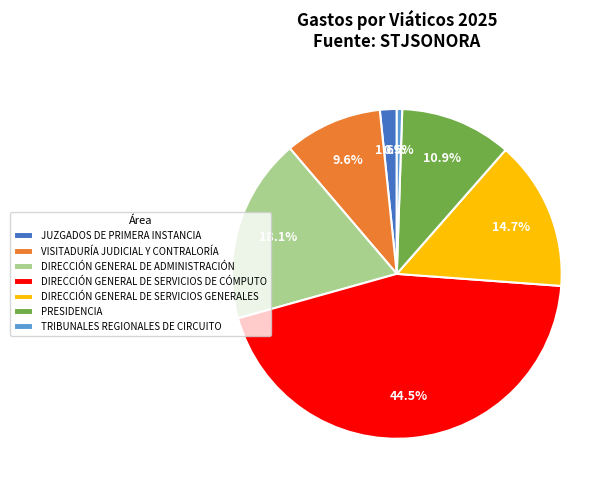

Rank the categories by value from lowest to highest.

TRIBUNALES REGIONALES DE CIRCUITO, JUZGADOS DE PRIMERA INSTANCIA, VISITADURÍA JUDICIAL Y CONTRALORÍA, PRESIDENCIA, DIRECCIÓN GENERAL DE SERVICIOS GENERALES, DIRECCIÓN GENERAL DE ADMINISTRACIÓN, DIRECCIÓN GENERAL DE SERVICIOS DE CÓMPUTO